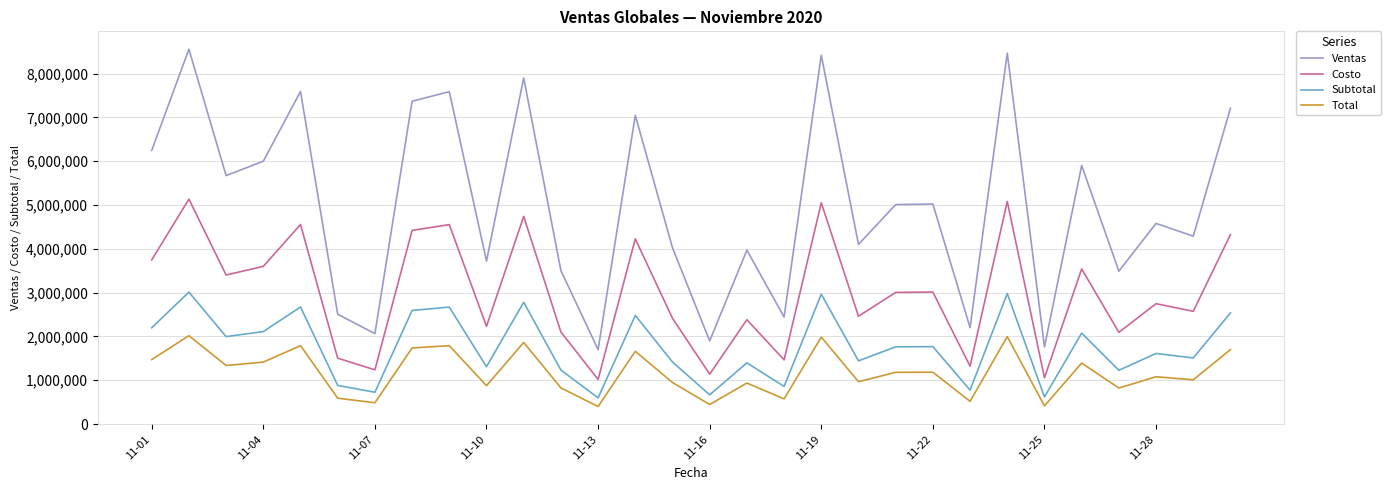

What is the minimum value shown in the chart?

400741.0